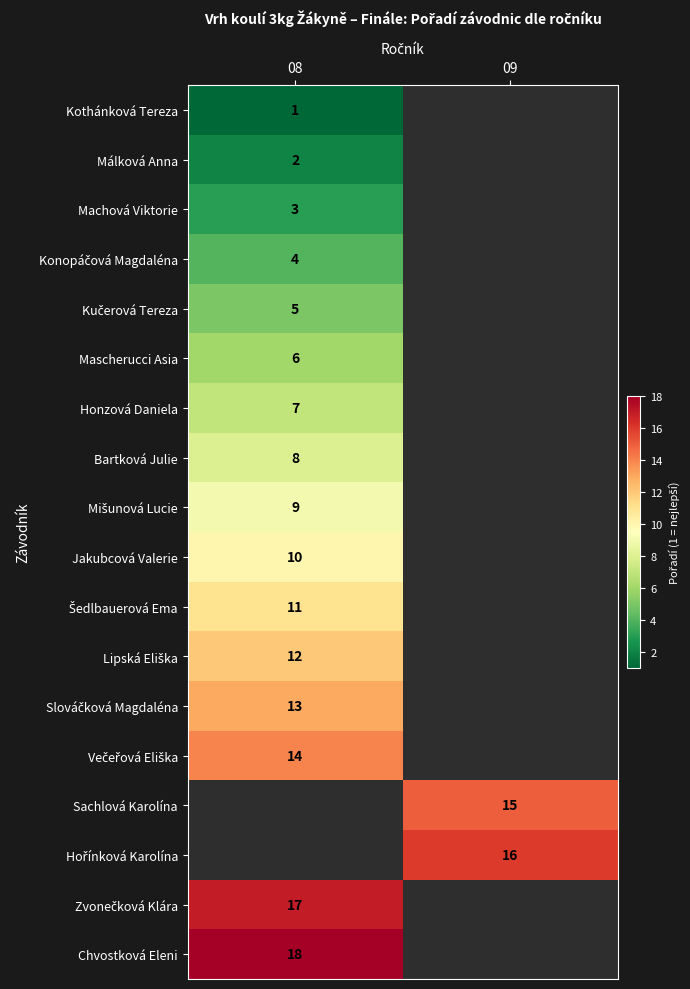

At how many categories does at least one series exceed 1?

2